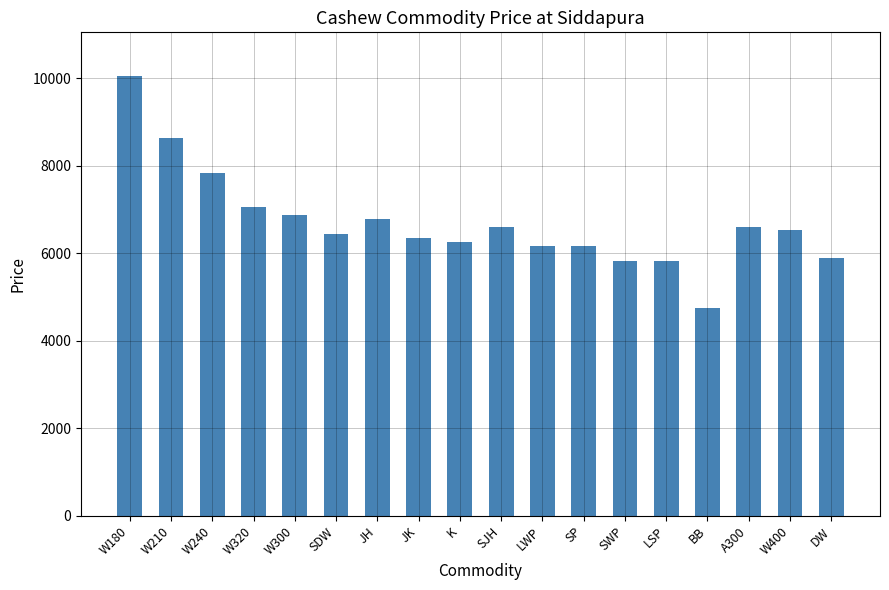

True or false: the data shows 6790 at JH.

True